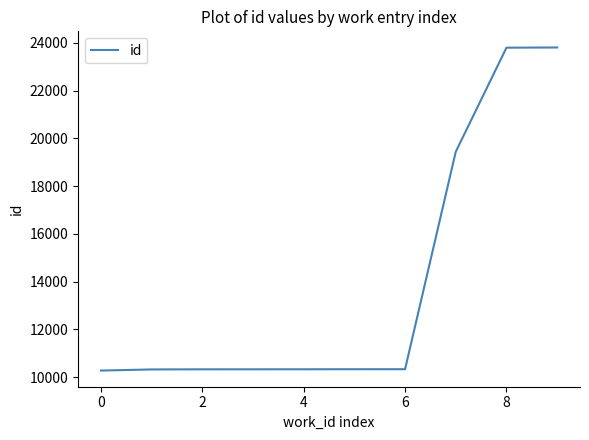

What is the minimum value shown in the chart?

10277